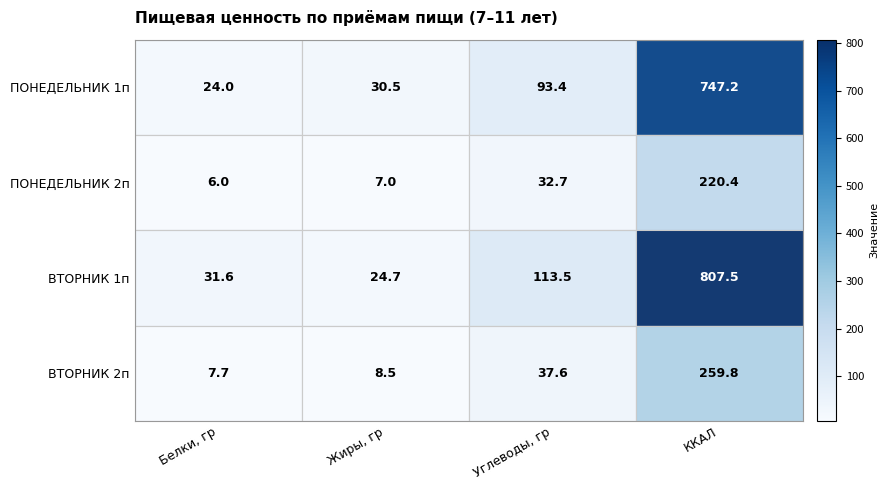

At Белки, гр, list the series in order from largest to smallest.

ВТОРНИК 1п, ПОНЕДЕЛЬНИК 1п, ВТОРНИК 2п, ПОНЕДЕЛЬНИК 2п